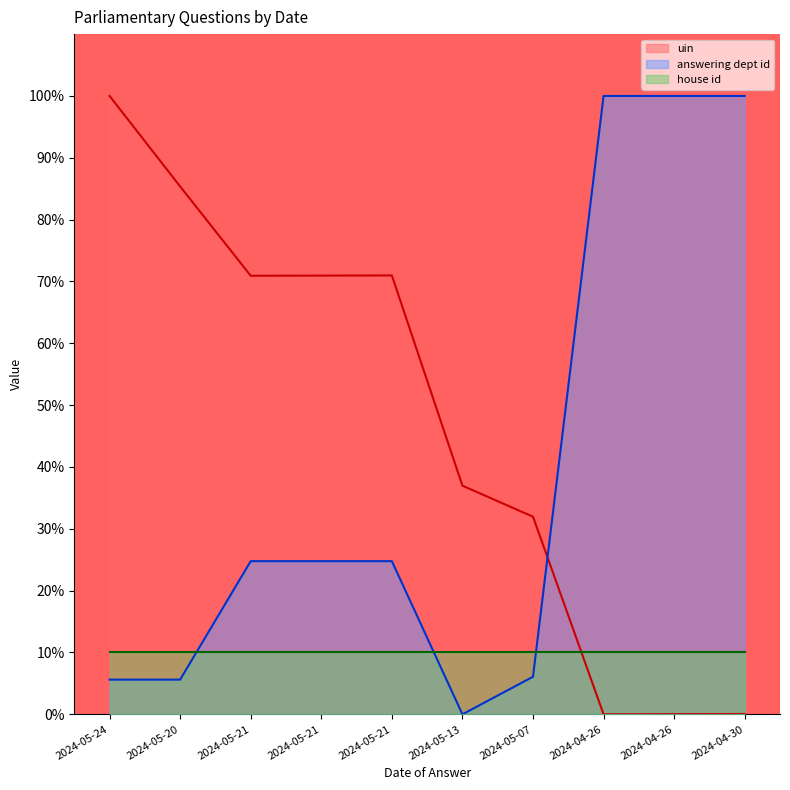

How many lines are shown in the chart?

3